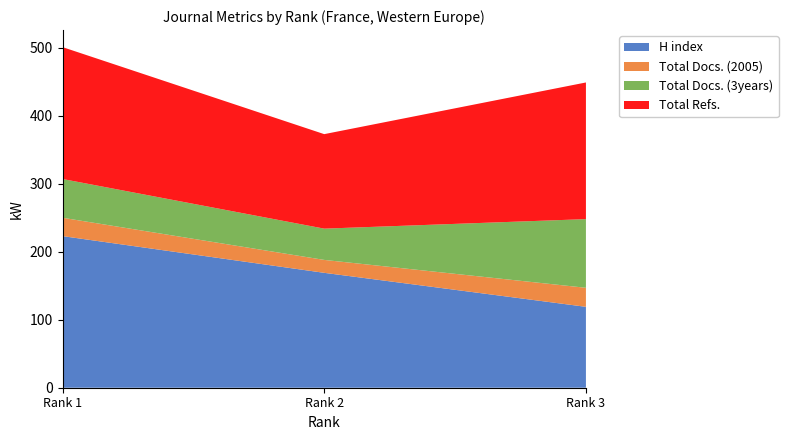

Reading left to right, what are all the values shown in this chart?

H index: 223	169	119
Total Docs. (2005): 27	19	28
Total Docs. (3years): 57	46	101
Total Refs.: 194	139	201